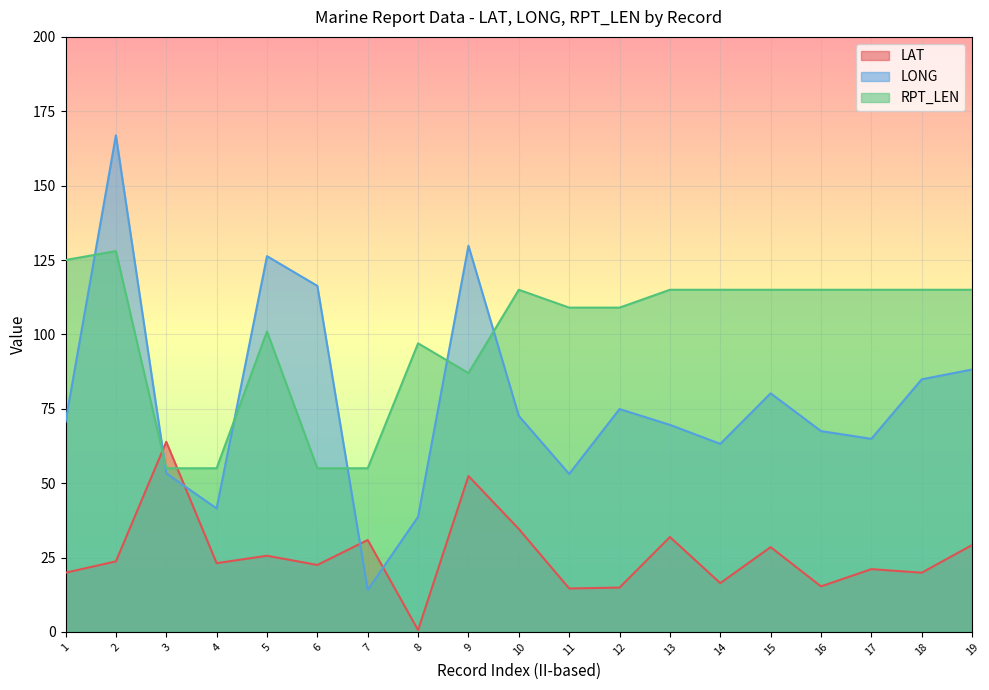

Where does the LAT series first go above 23?

2